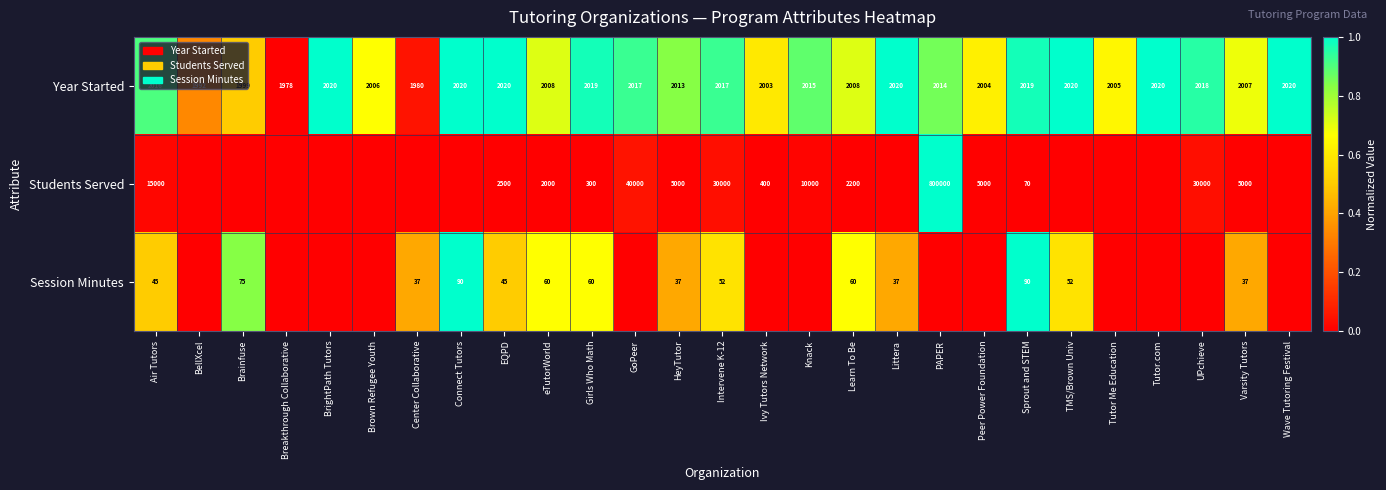

What is the spread (max minus min) of values at eTutorWorld?

1948